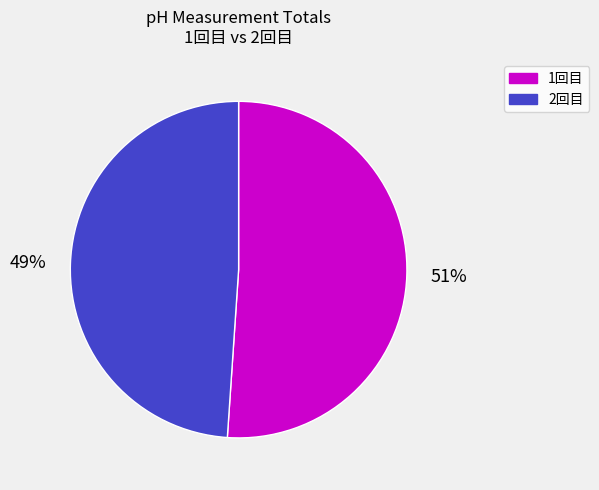

Which slice is the largest?

1回目